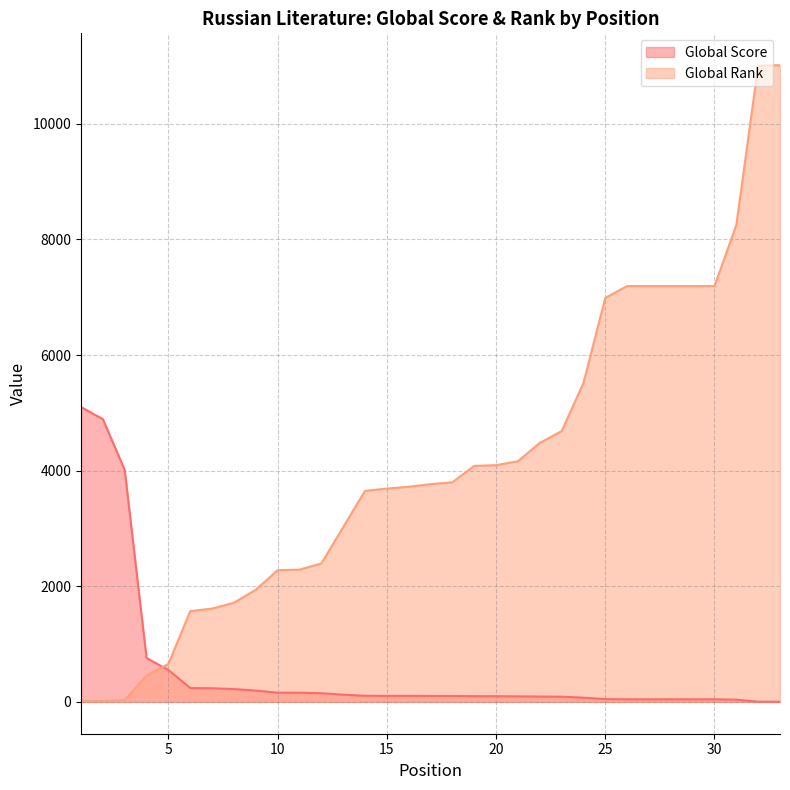

Rank the series by their average value, from lowest to highest.

Global Score, Global Rank